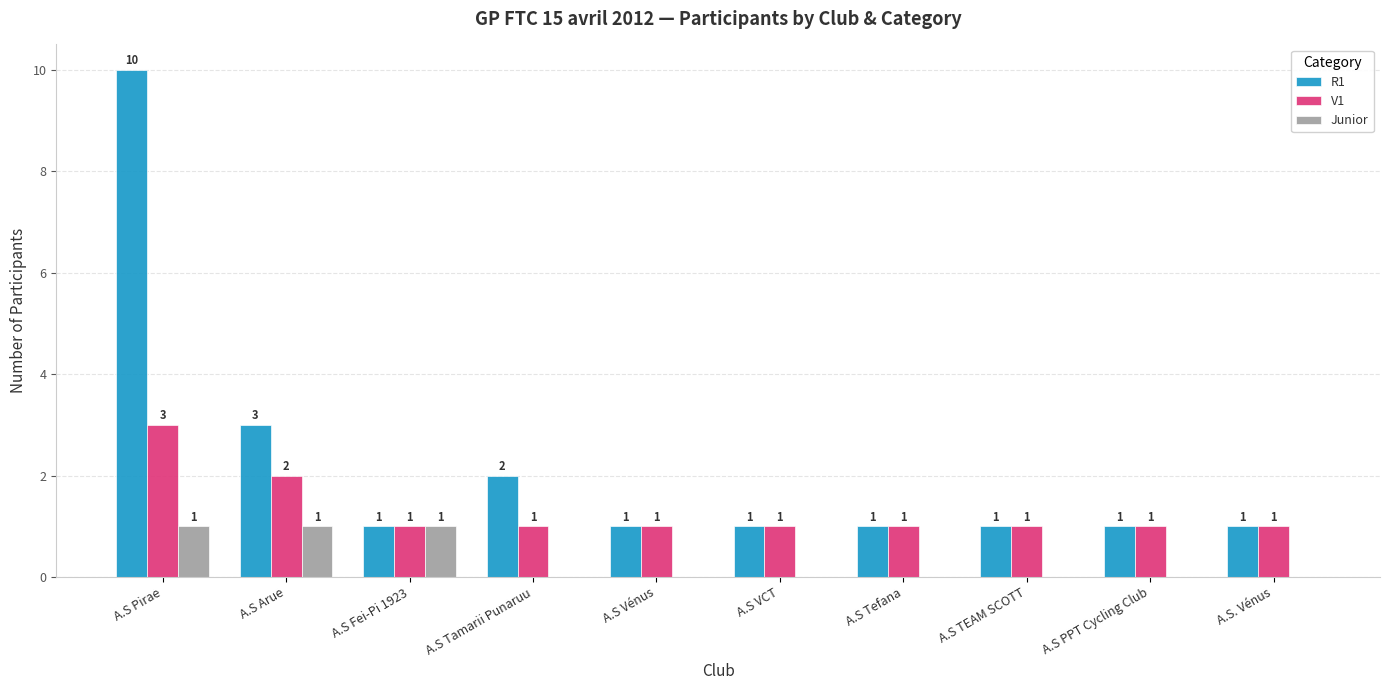

Are the bars grouped side by side (vs. stacked)?

Yes